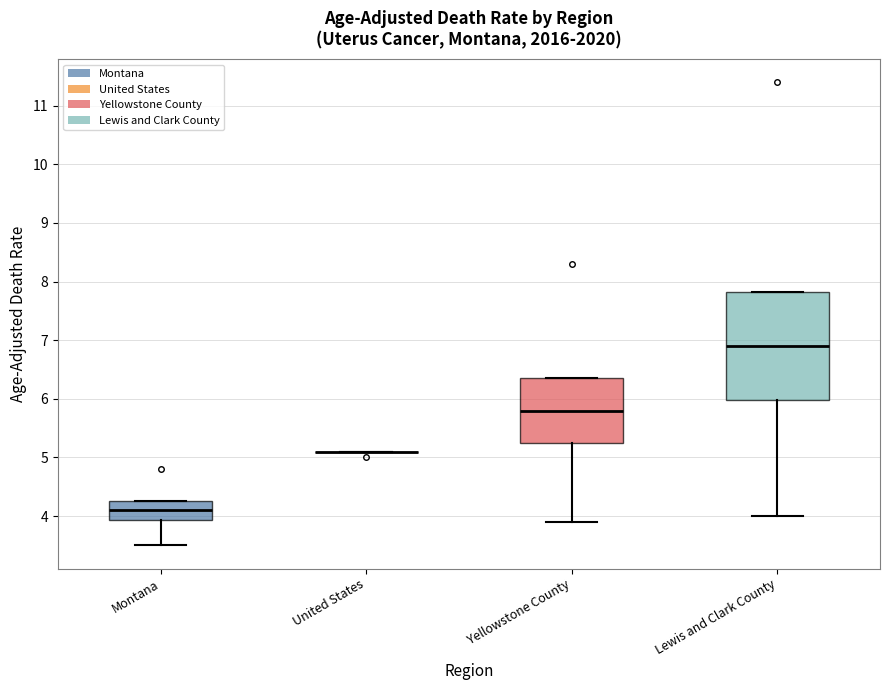

Comparing the boxes themselves (not the whiskers), which one is the tallest?

Lewis and Clark County